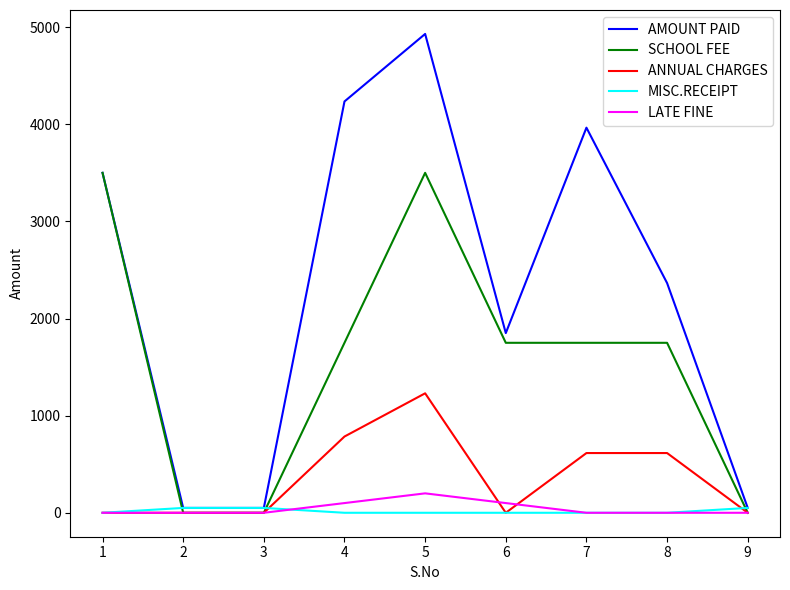

At which category is the sum across all series the highest?

5